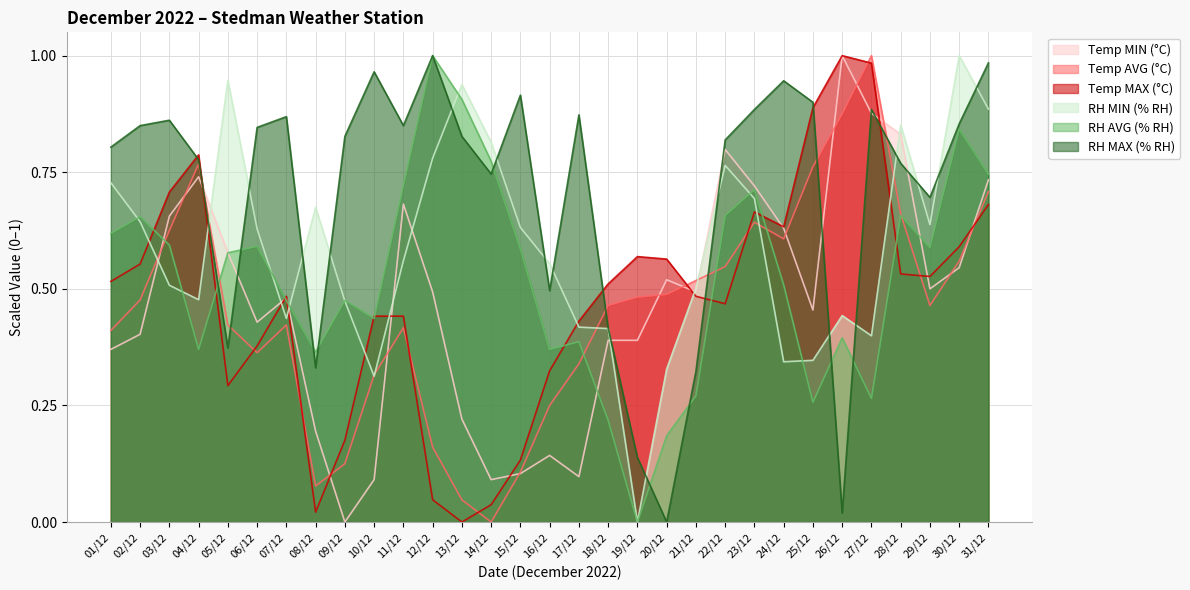

At which category does Temp MIN (°C) reach its first local peak?

04/12